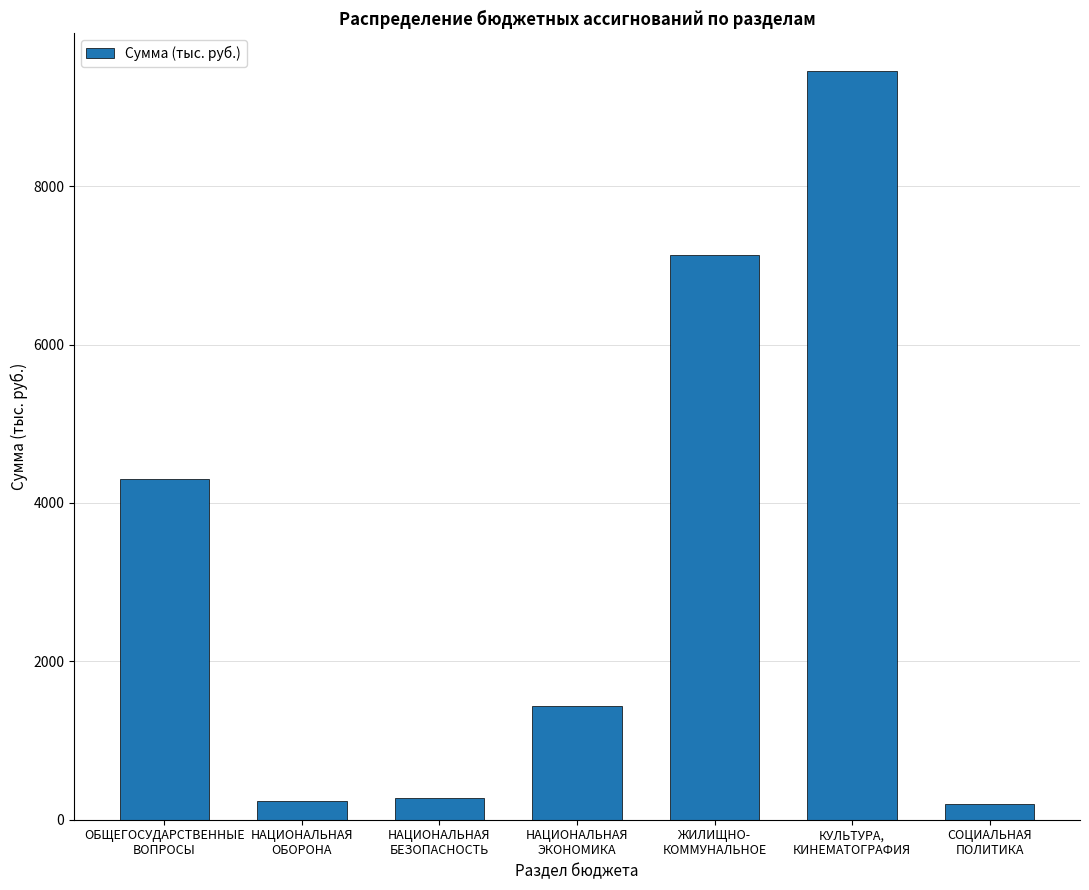

What is the label of the 4th bar from the right?

НАЦИОНАЛЬНАЯ
ЭКОНОМИКА